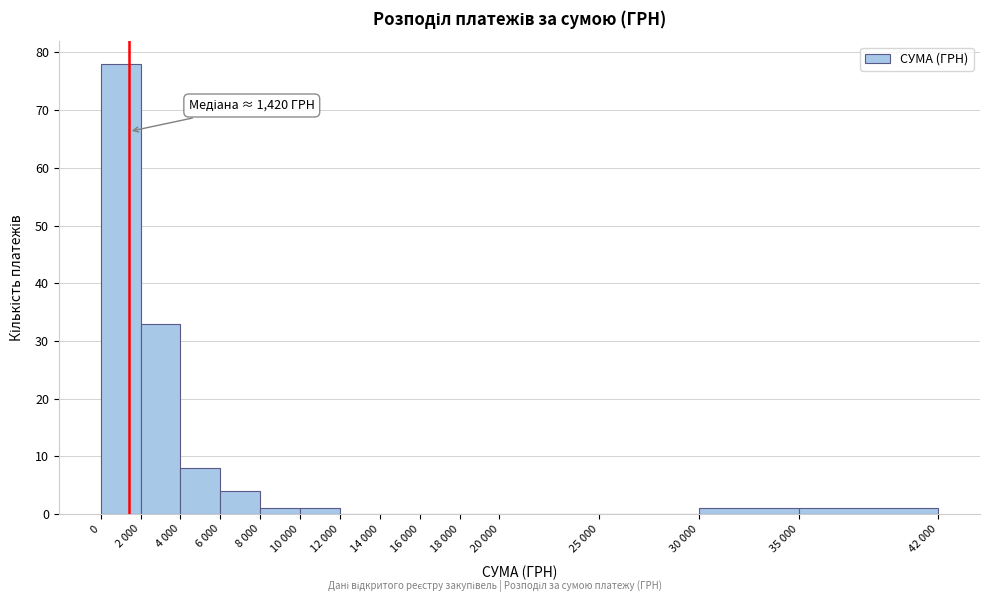

Is it true that the value at 12 000 is 0?

True